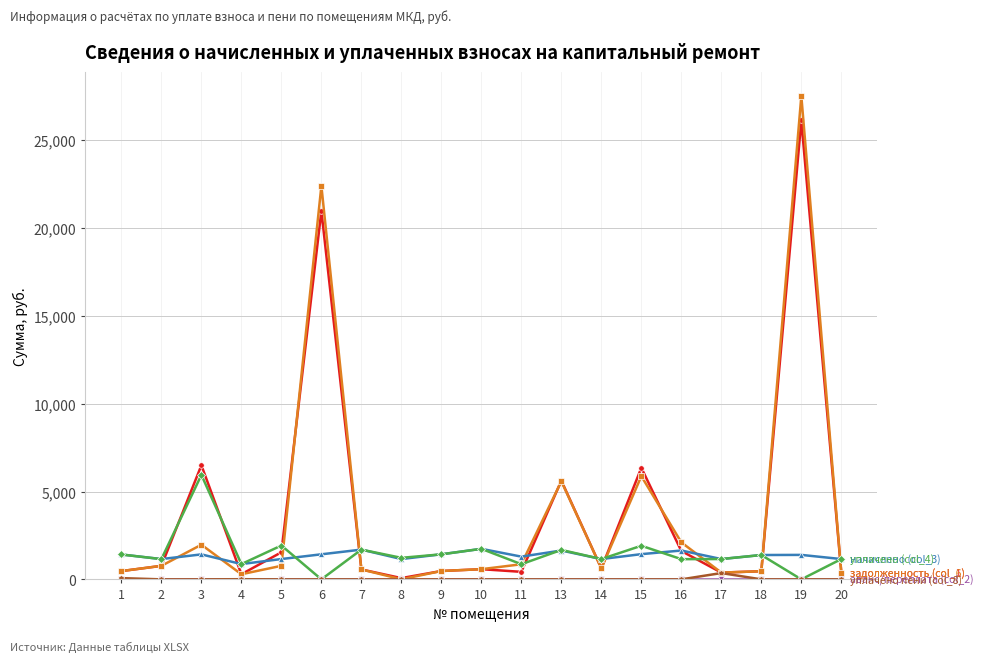

What is the difference between the highest and lowest values at 6?

22412.2